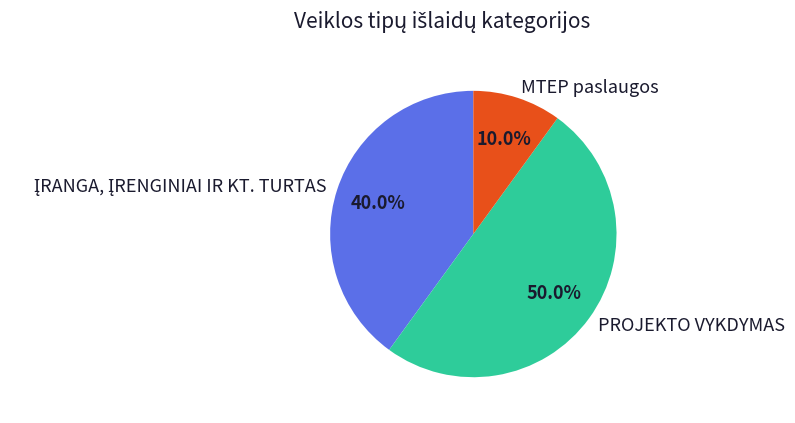

How much of the chart is everything except PROJEKTO VYKDYMAS?

50.0%